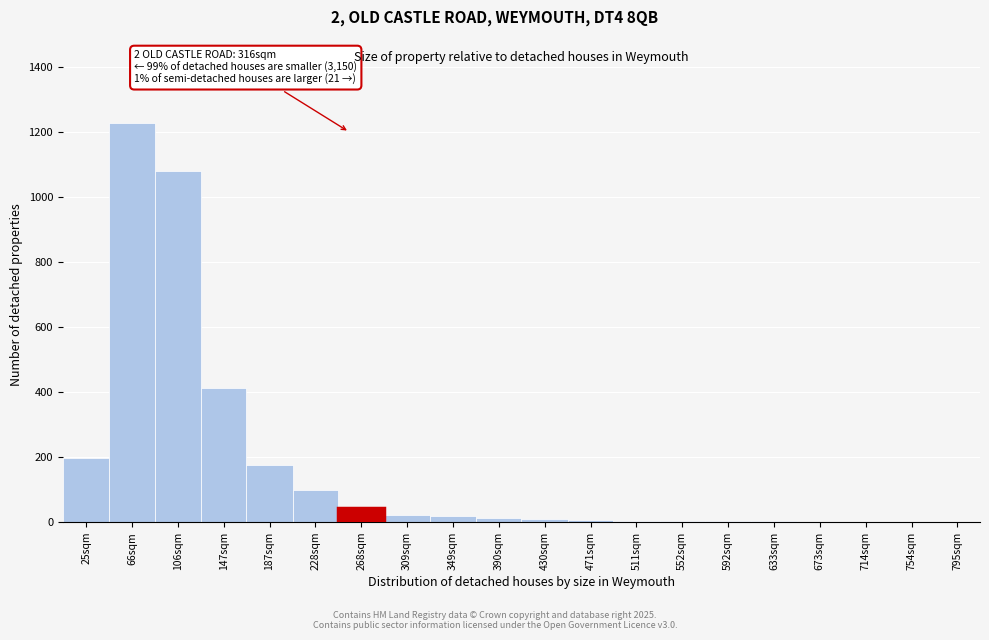

Where is the data nearest to the value 614?

147sqm